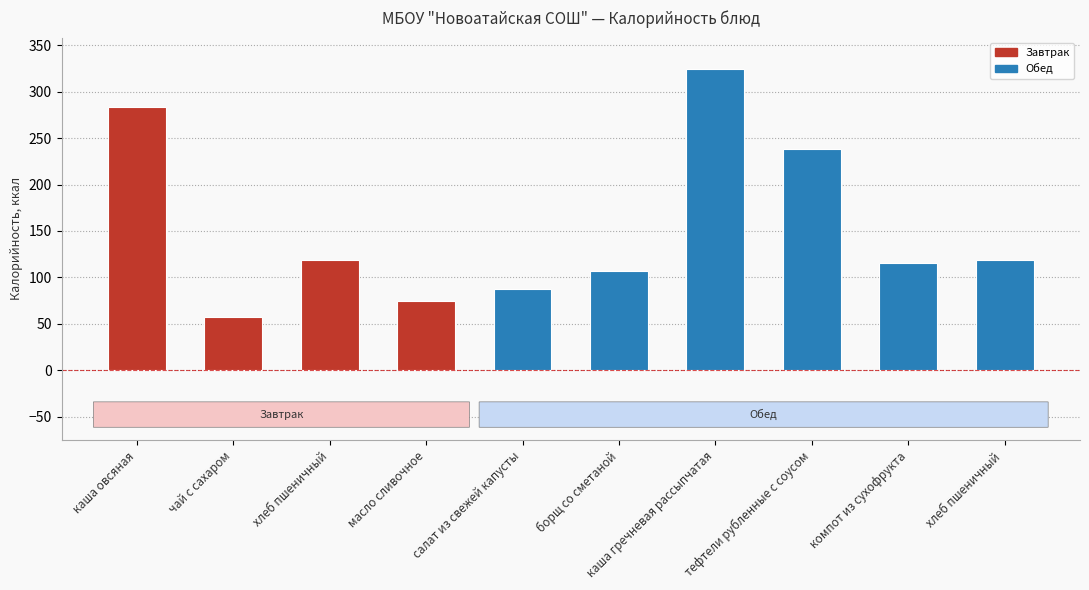

Rank the categories by value from highest to lowest.

каша гречневая рассыпчатая, каша овсяная, тефтели рубленные с соусом, хлеб пшеничный, хлеб пшеничный , компот из сухофрукта, борщ со сметаной, салат из свежей капусты, масло сливочное, чай с сахаром